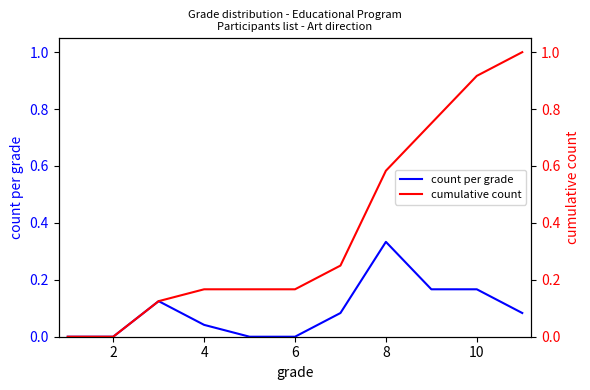

What is the difference between the second highest and second lowest values in the count per grade series?

0.2